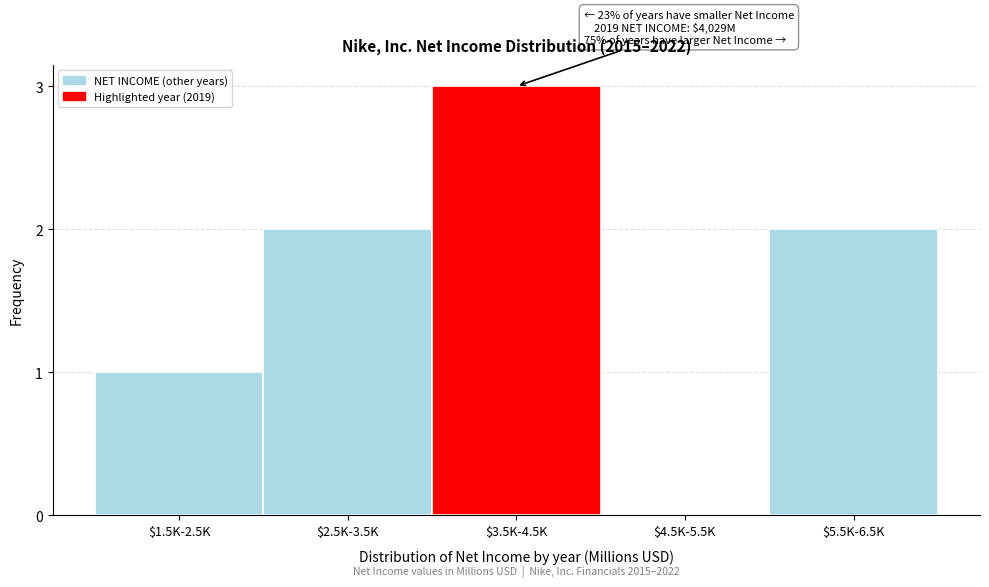

What is the sum of all values?

8